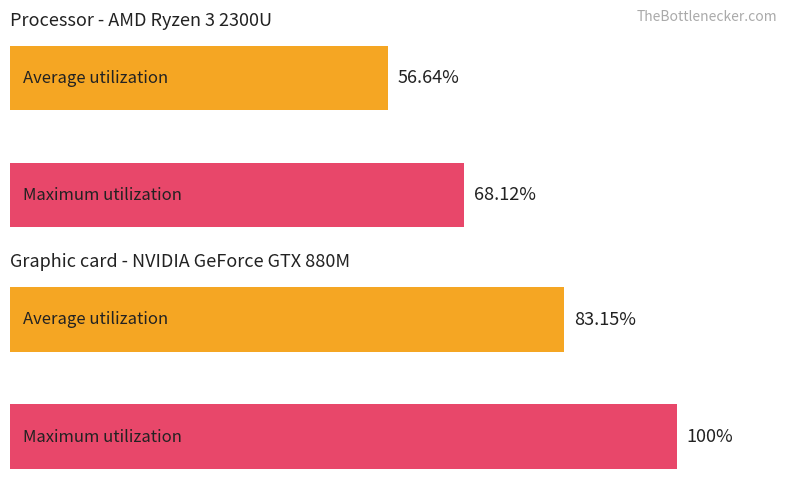

What are all the series names shown in the legend?

Average utilization, Maximum utilization